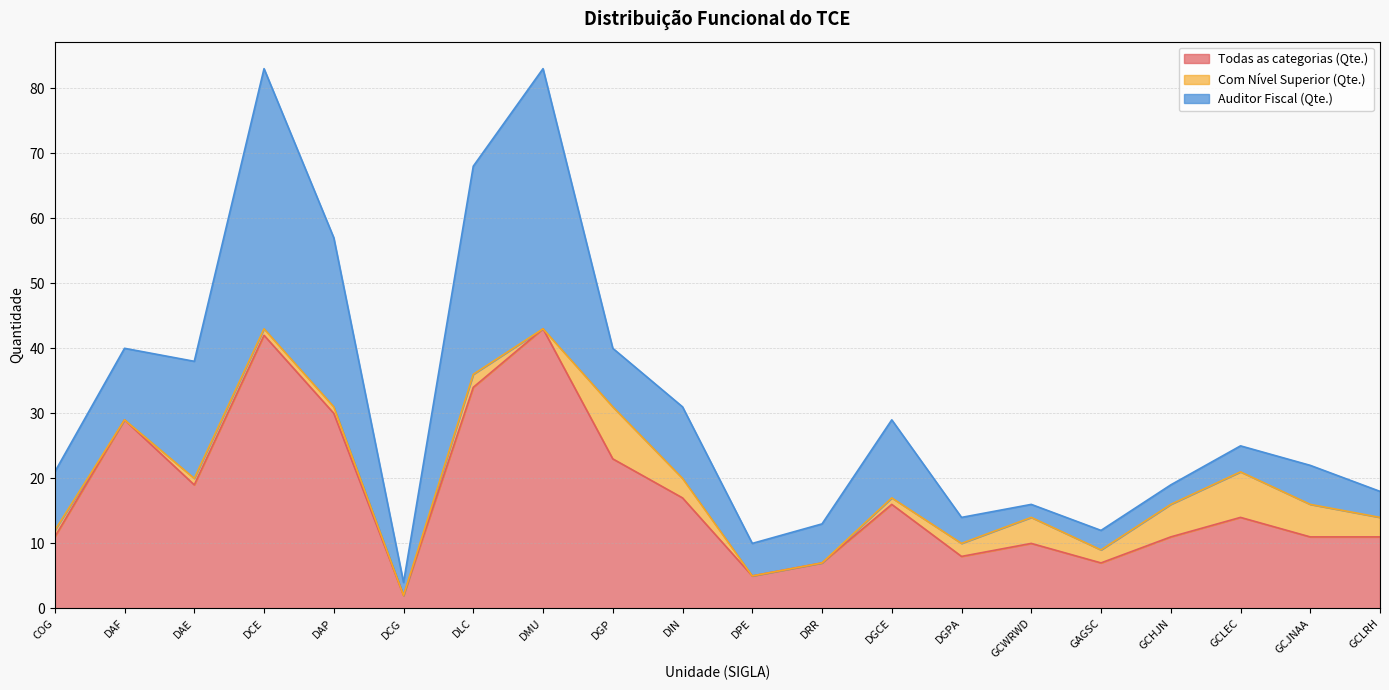

True or false: Auditor Fiscal (Qte.) has a value of 12 at DGCE.

True